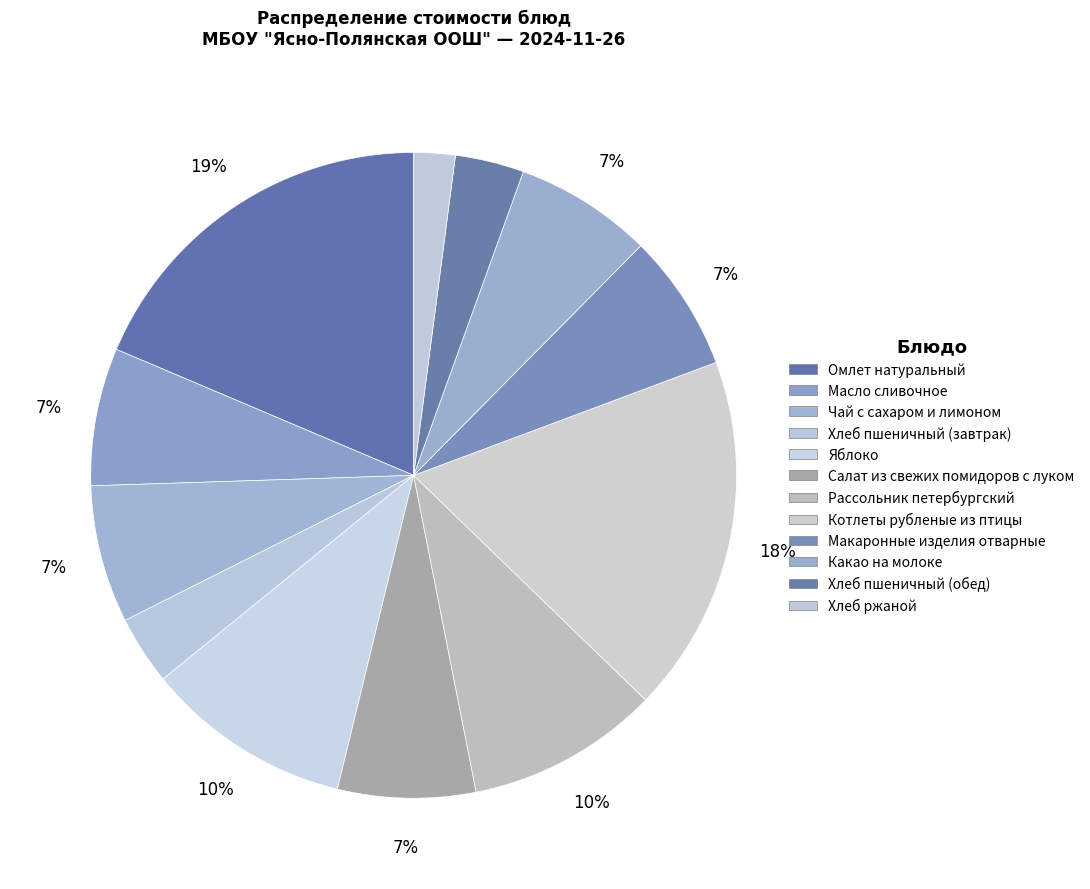

Do Какао на молоке and Хлеб пшеничный (завтрак) together represent more than half of the pie?

No